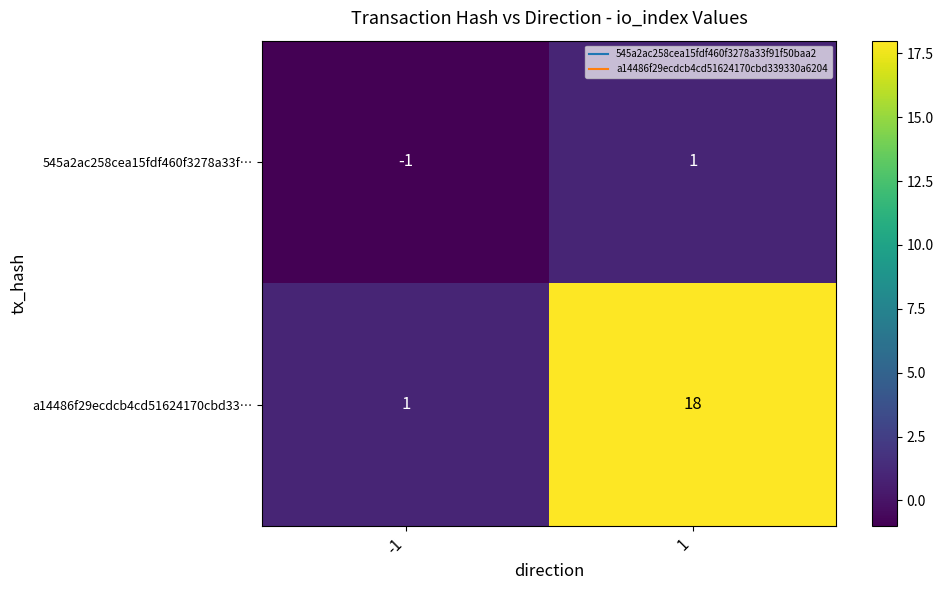

What is the spread (max minus min) of values at -1?

2